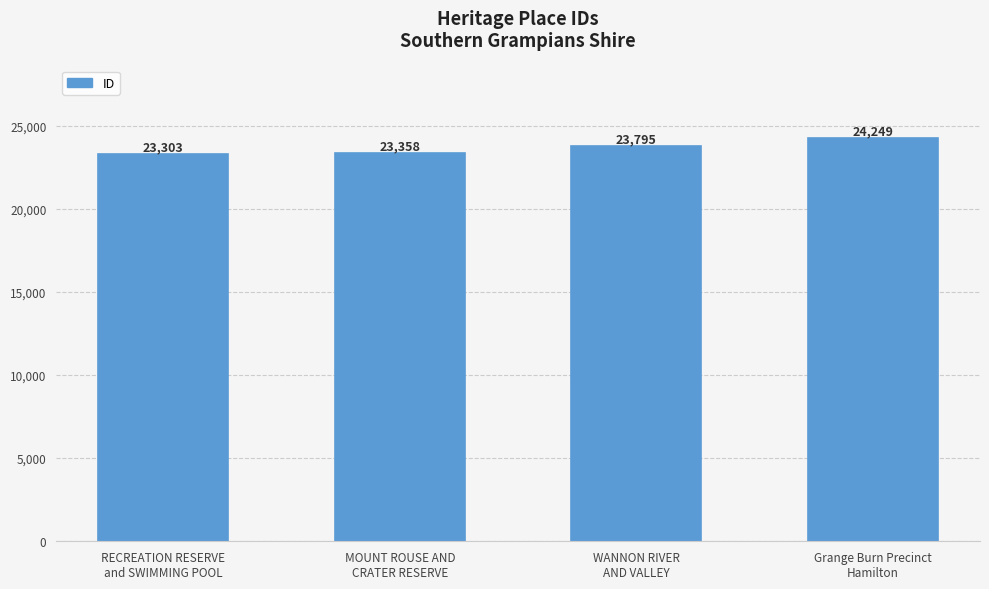

Which label corresponds to the largest value in the chart?

Grange Burn Precinct
Hamilton